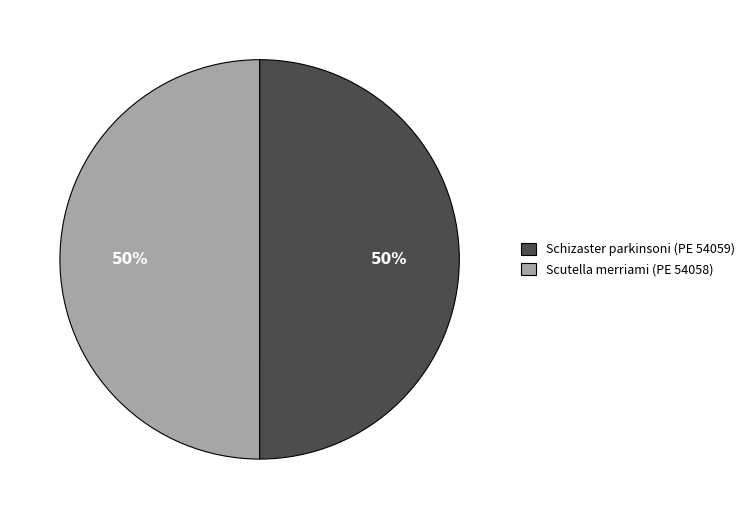

To the nearest percent, what is the average slice percentage?

50%